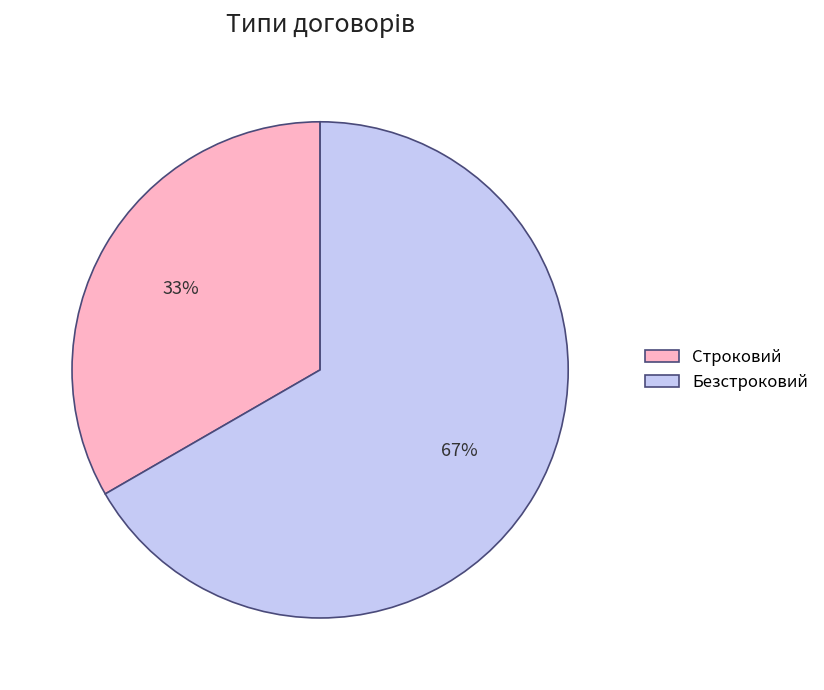

Combined, do Безстроковий and Строковий account for over 50%?

Yes